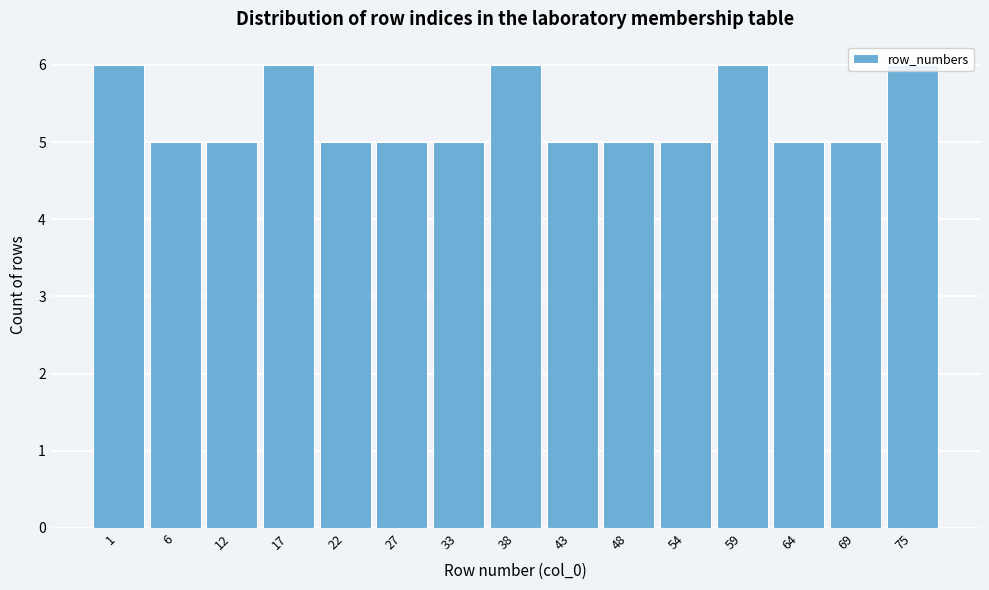

What is the average value?

5